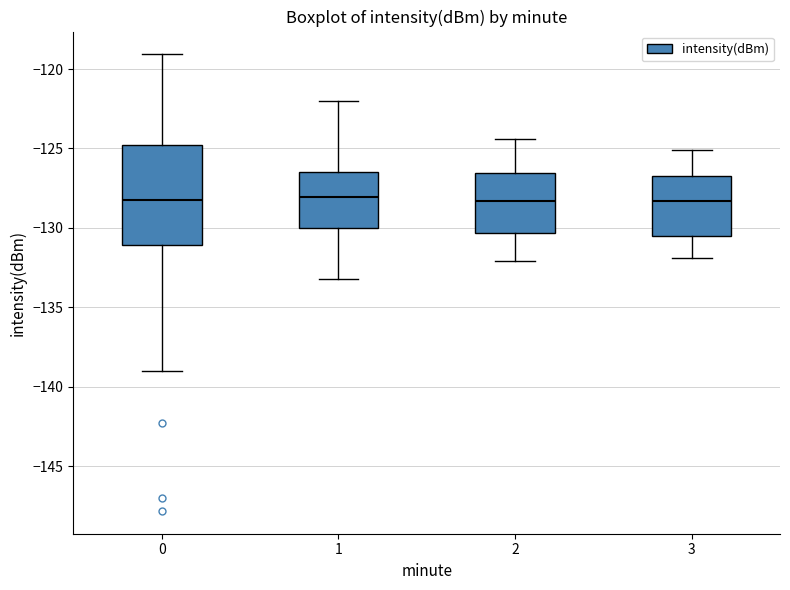

Which box is the tallest, from its lower edge to its upper edge?

0